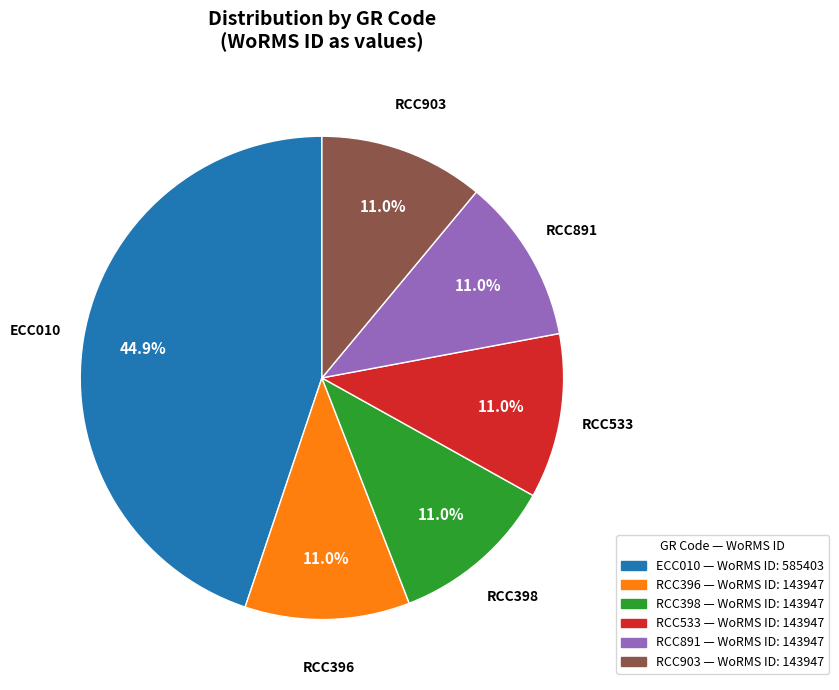

Is there any slice that represents more than half of the pie?

No